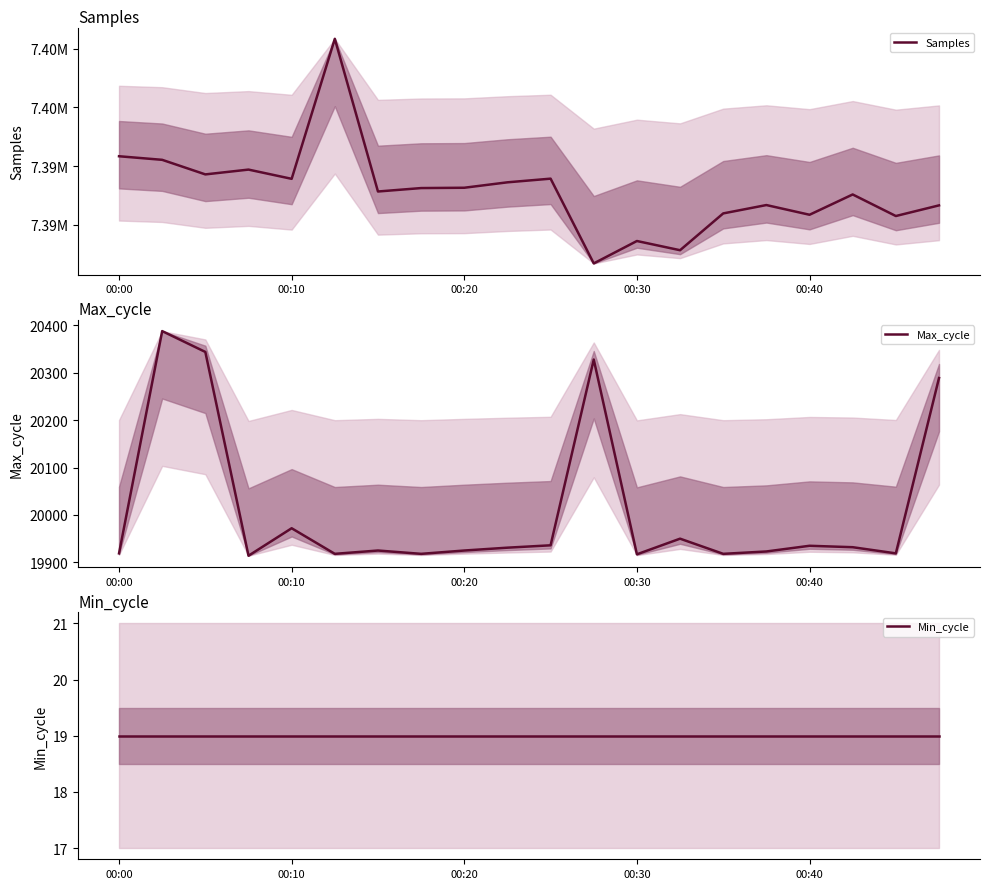

At which category is the sum across all series the highest?

5